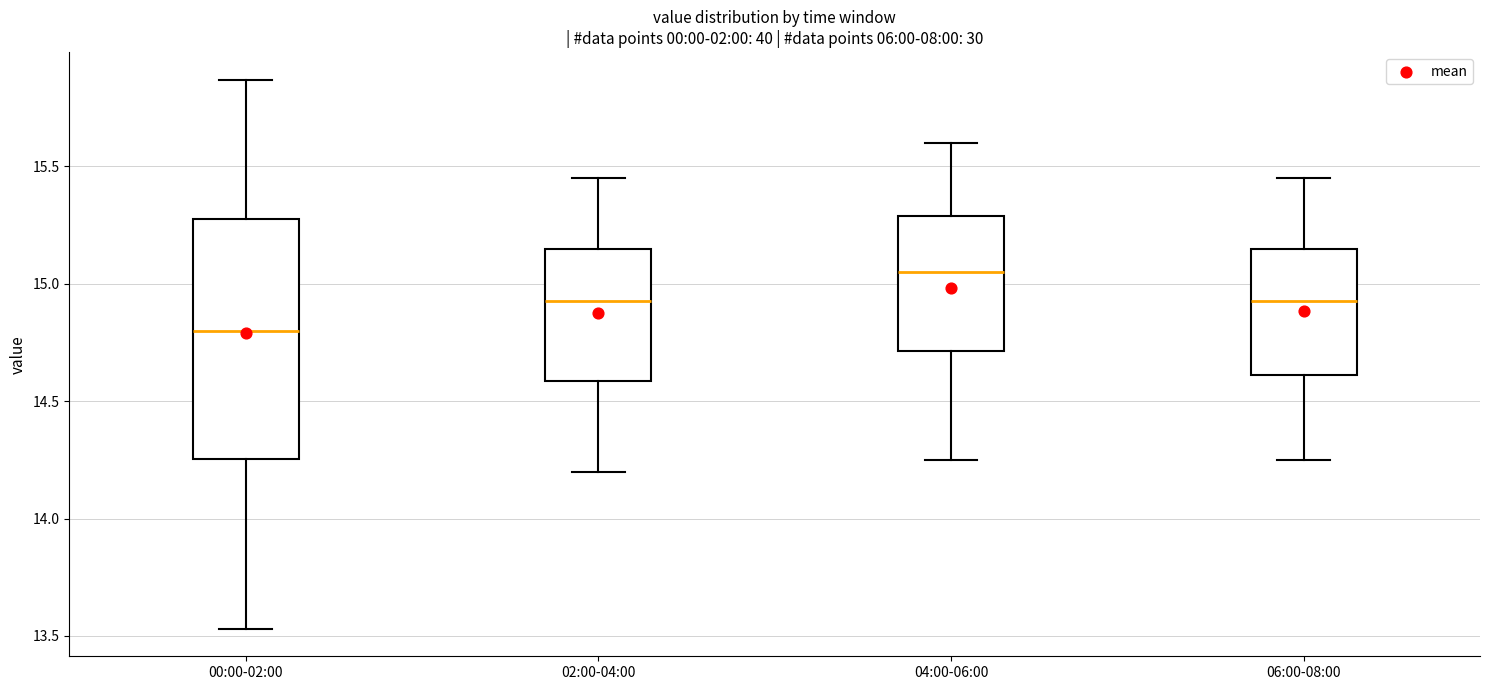

Which box is the tallest, from its lower edge to its upper edge?

00:00-02:00